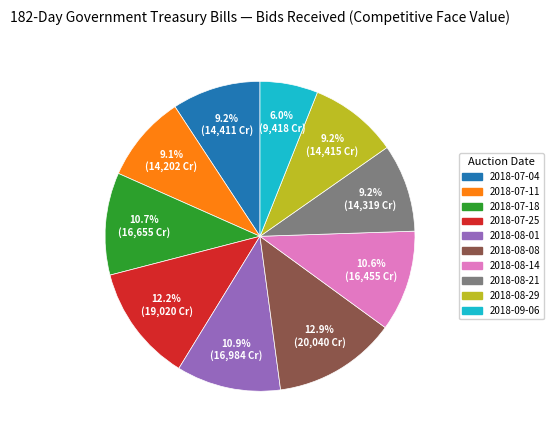

Between 2018-09-06 and 2018-07-18, which is larger?

2018-07-18